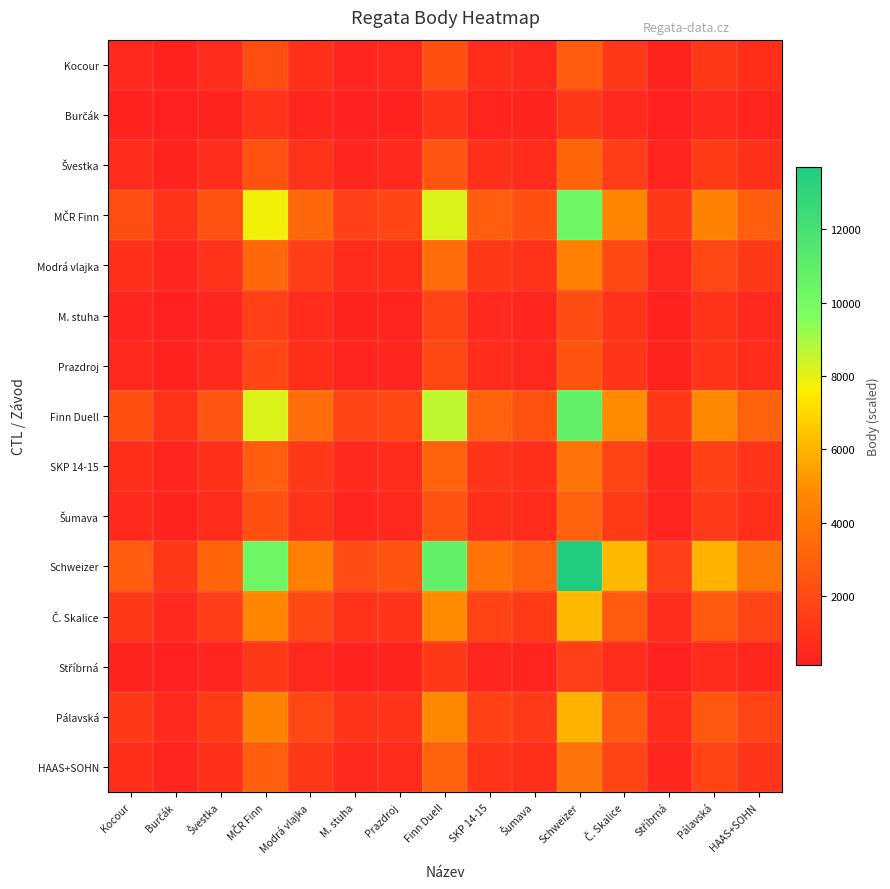

Which series has the largest total across all categories?

Schweizer